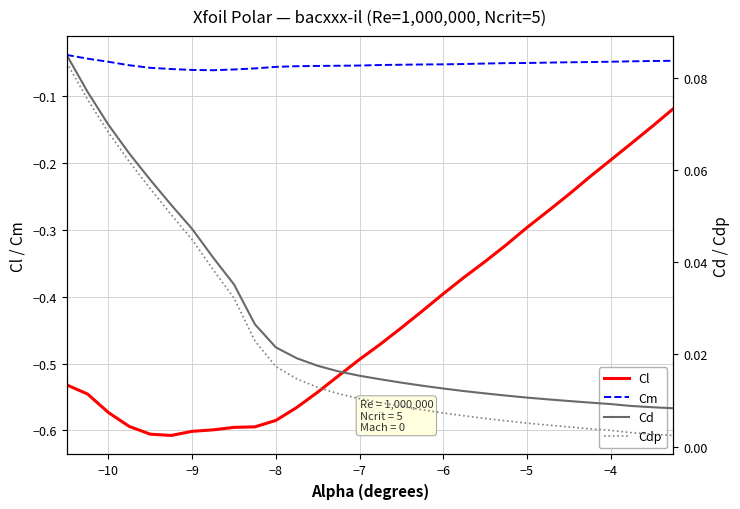

Count the number of categories in the chart.

30